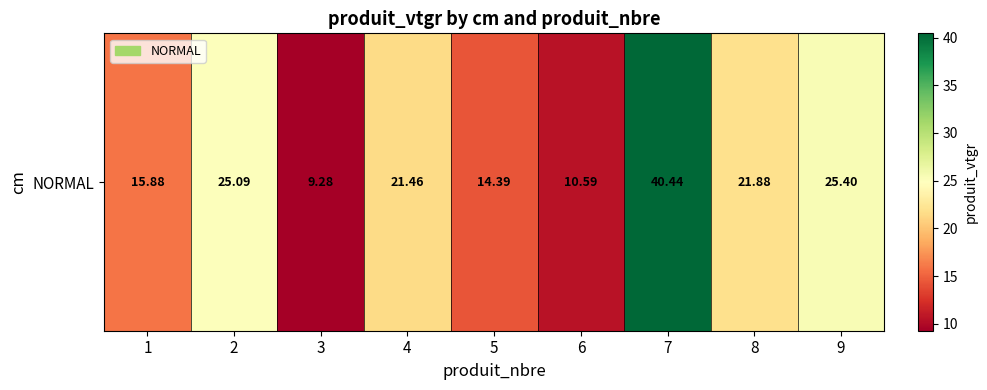

List the labels in order of value, largest first.

7, 9, 2, 8, 4, 1, 5, 6, 3